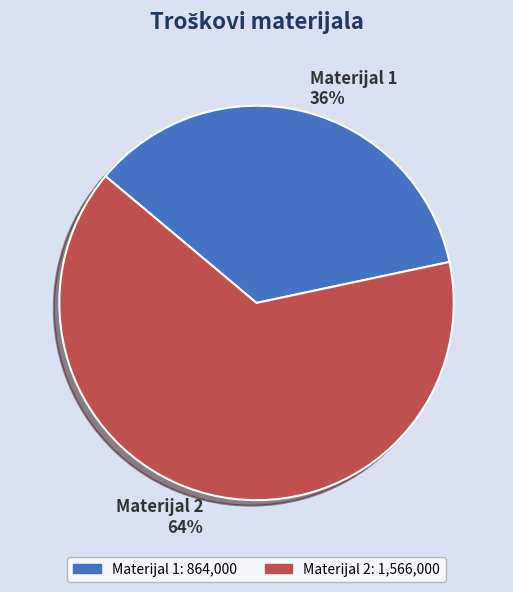

Does Materijal 2 account for over 50% of the chart?

Yes